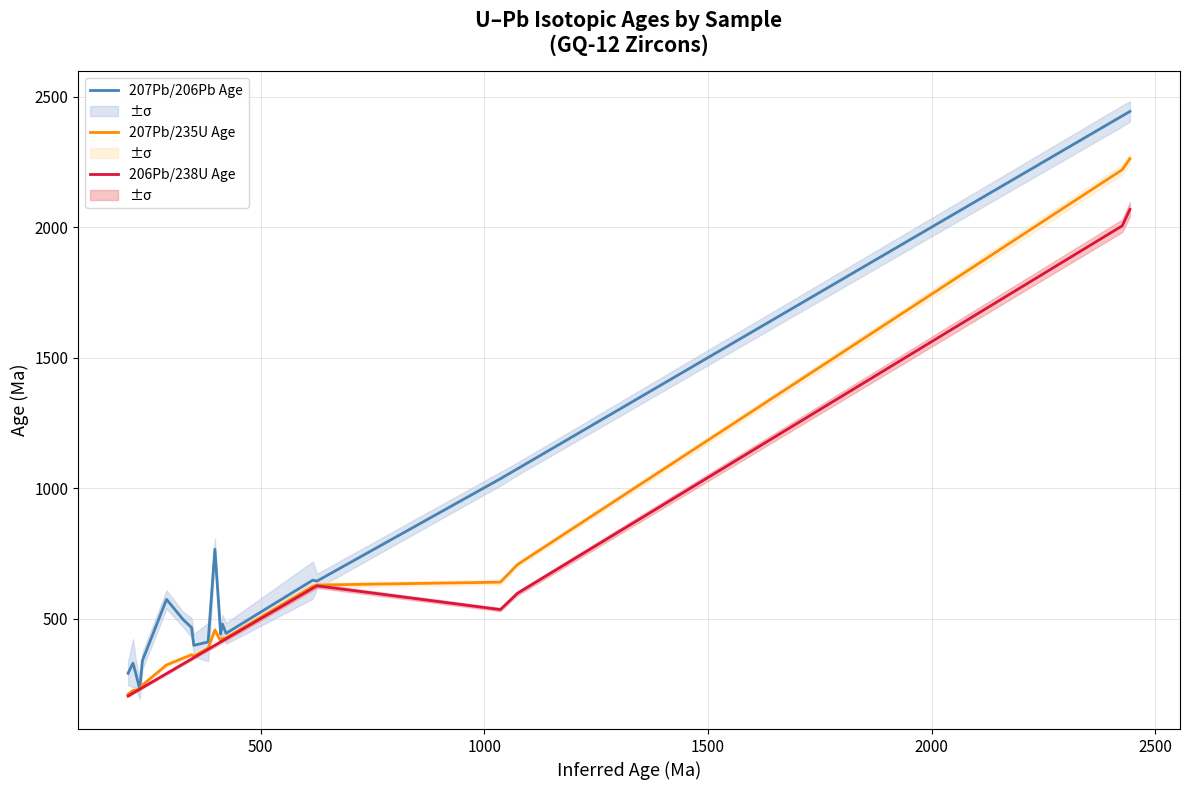

True or false: 207Pb/206Pb Age and 206Pb/238U Age intersect in this chart.

False